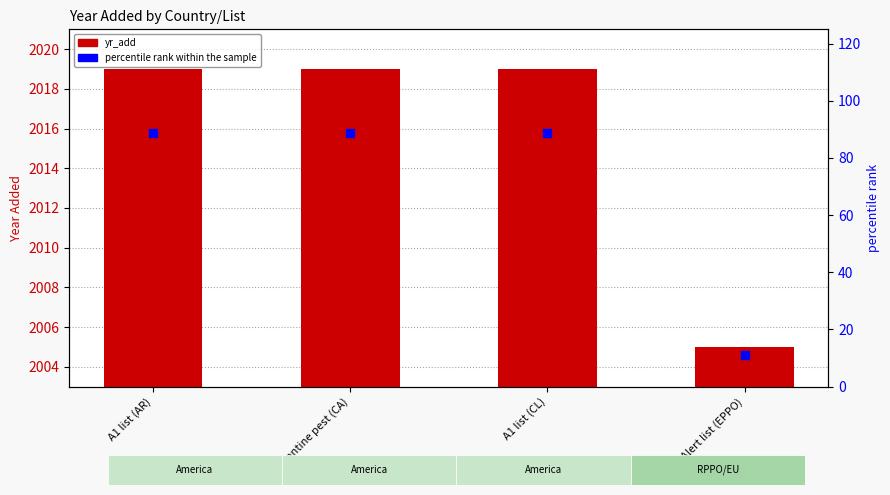

Is the value of percentile rank within the sample at Alert list (EPPO) greater than the value of yr_add at A1 list (AR)?

No